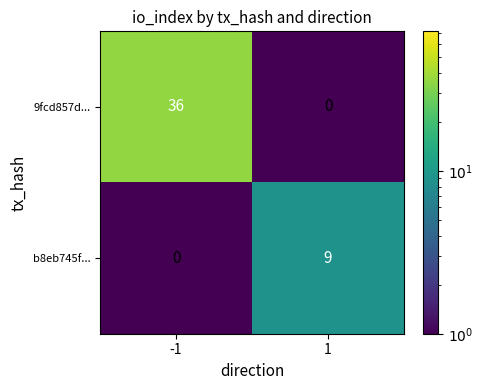

True or false: b8eb745f... has a value of 0 at -1.

True